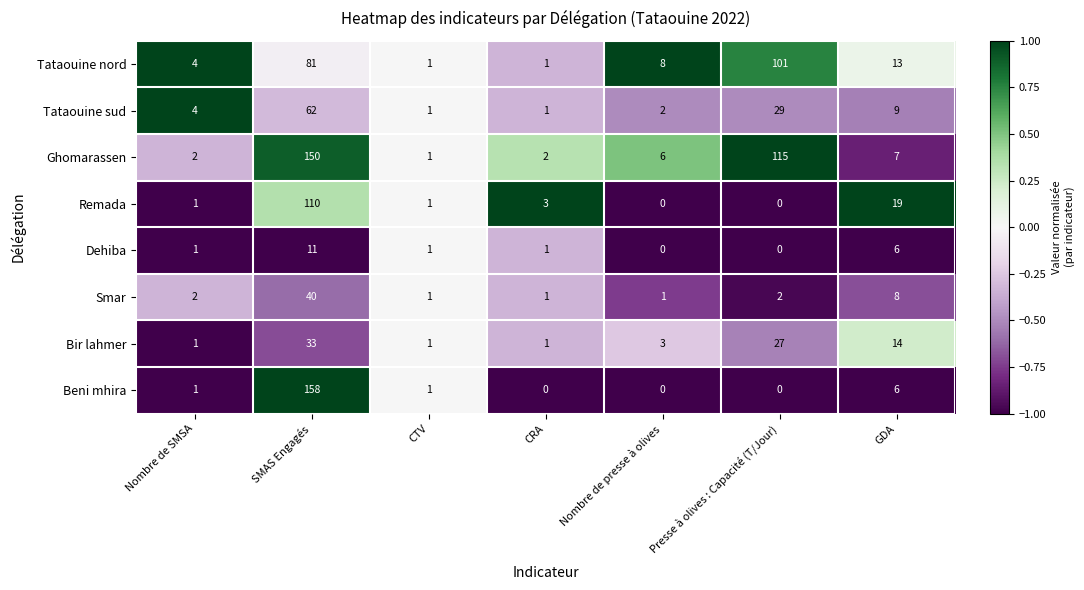

Which series has the largest range (max minus min)?

Beni mhira